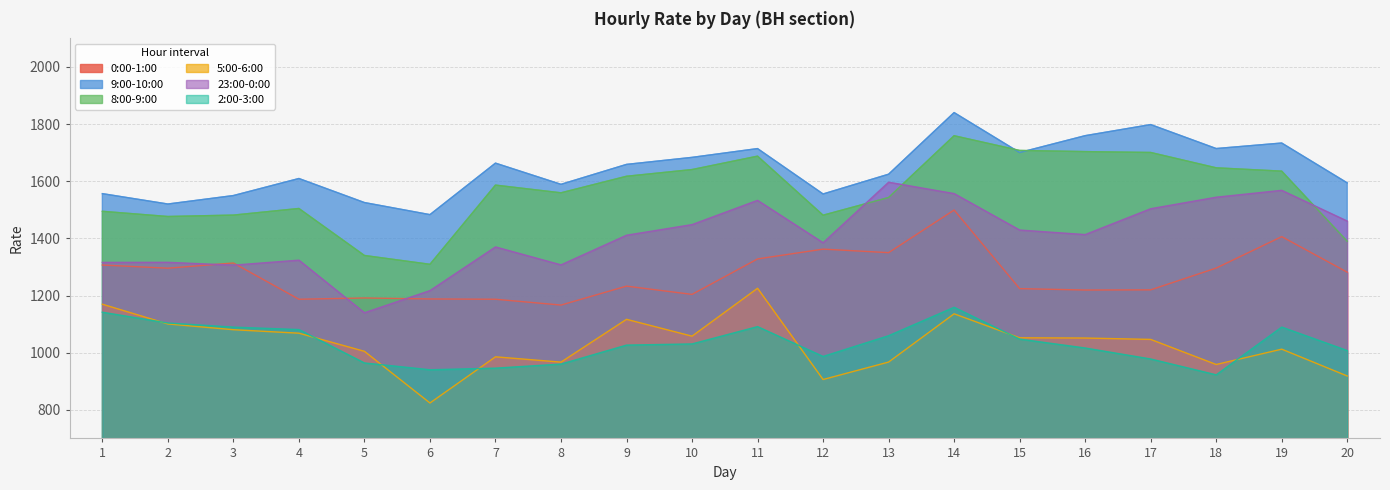

How many data points in 9:00-10:00 are less than 1659?

10